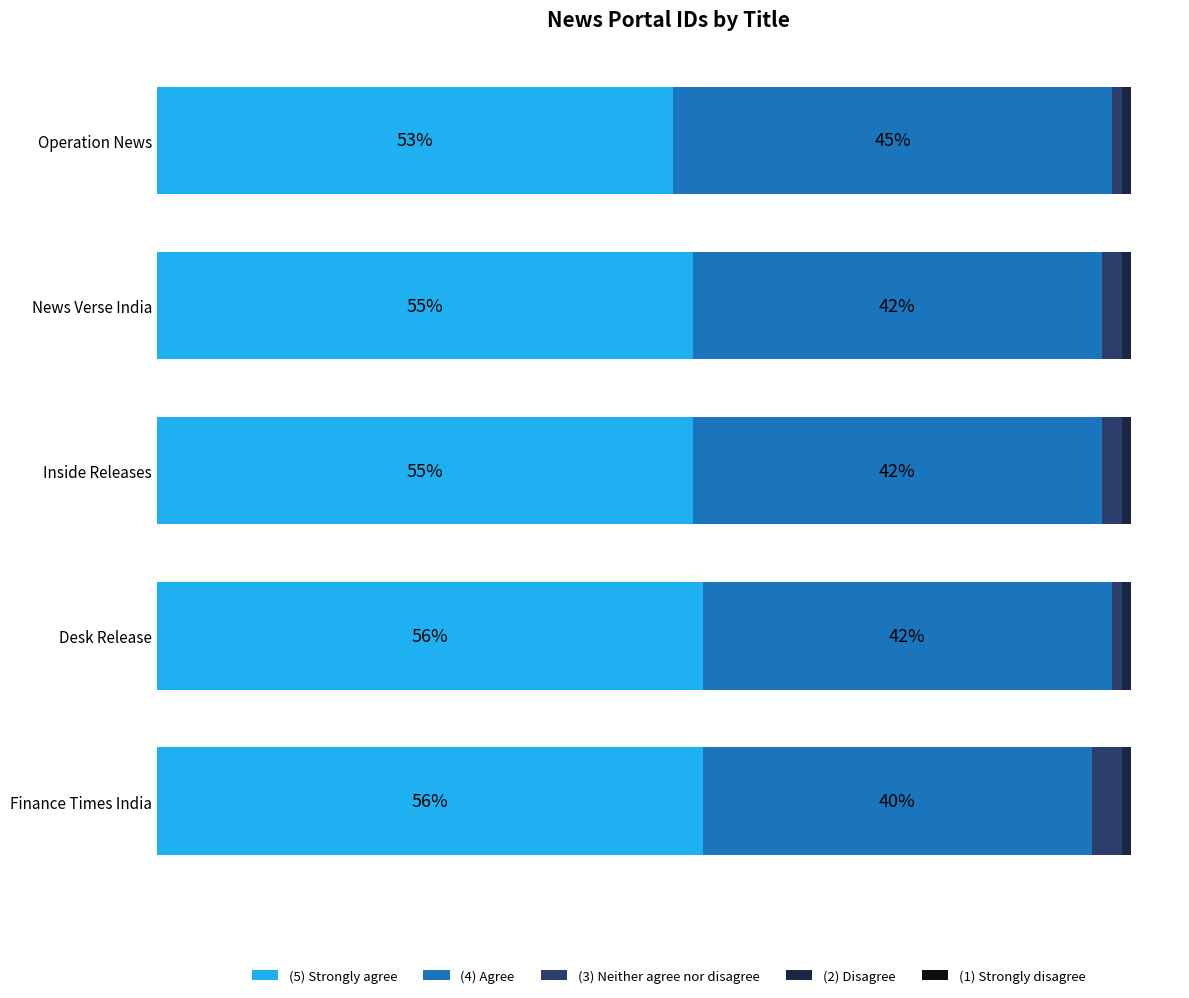

At which label does (5) Strongly agree reach its minimum?

Operation News